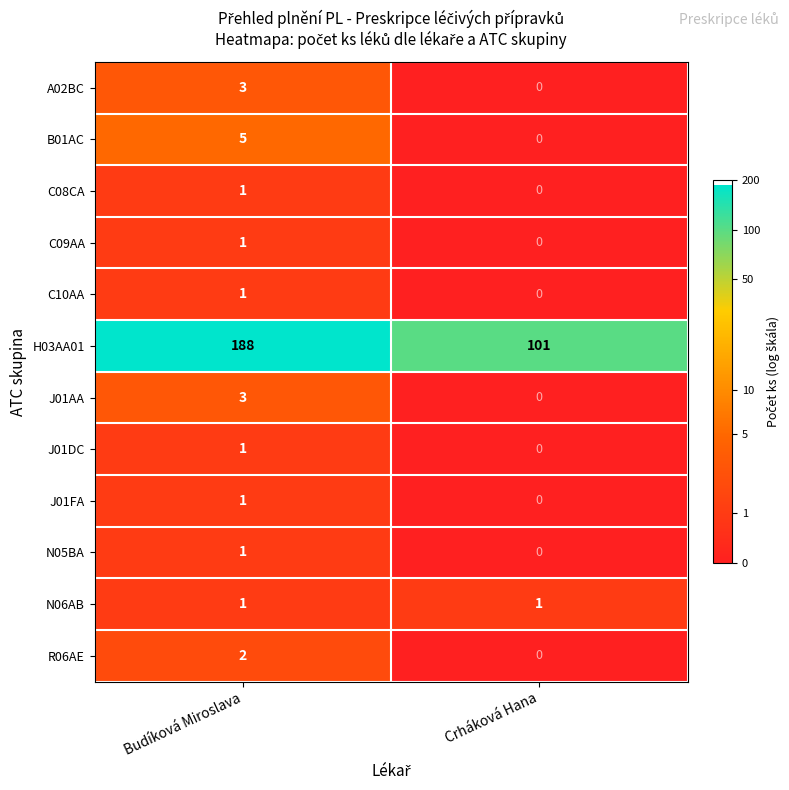

Rank the categories by C09AA value from highest to lowest.

Budíková Miroslava, Crháková Hana